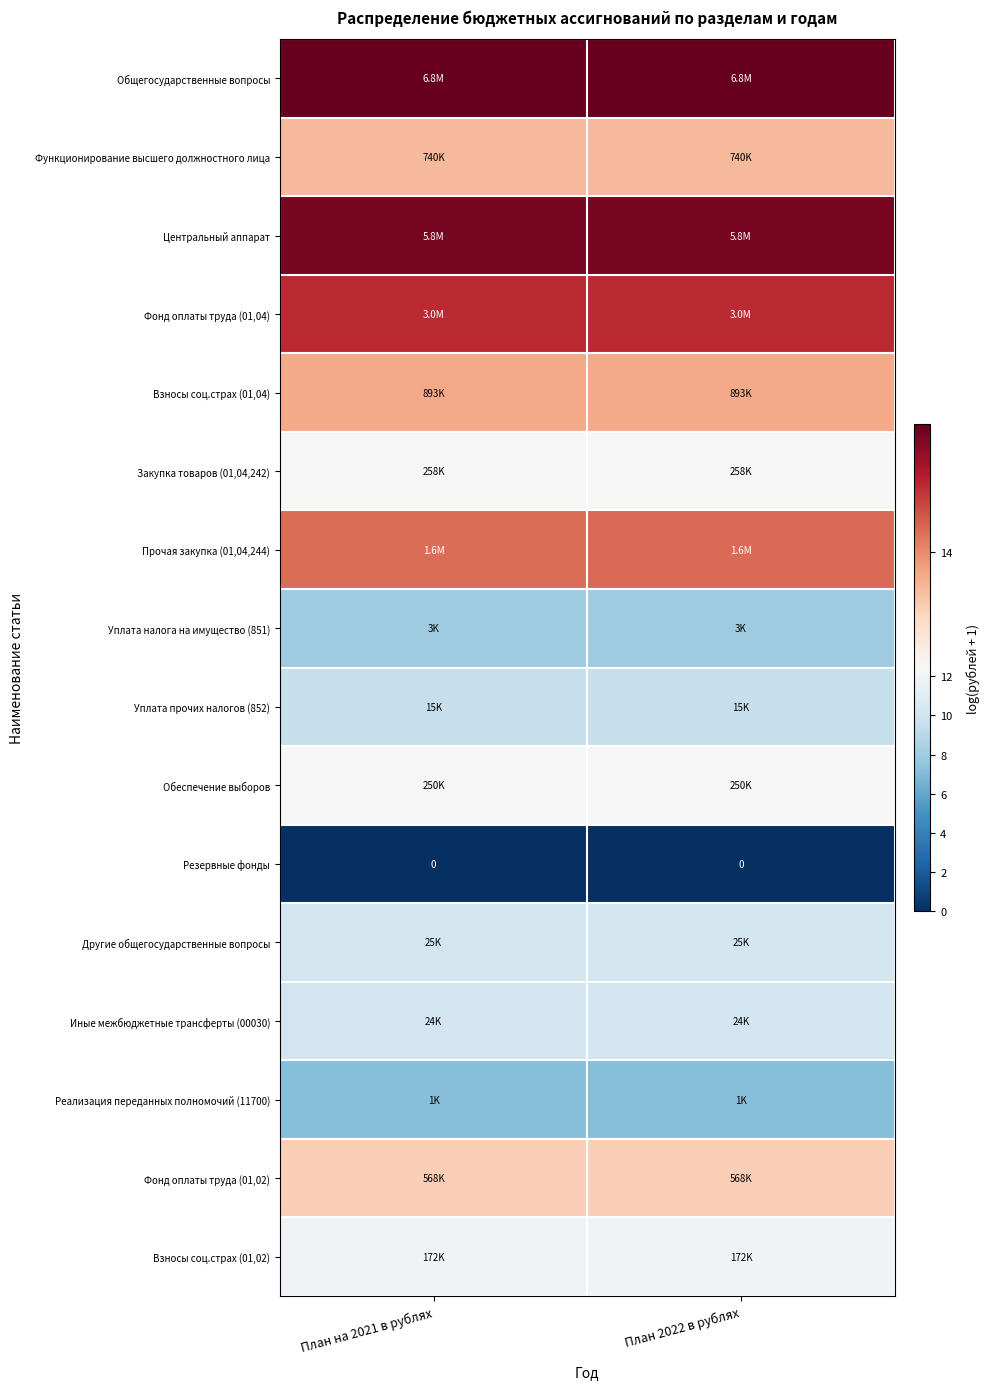

Which series has the widest spread of values?

Прочая закупка (01,04,244)